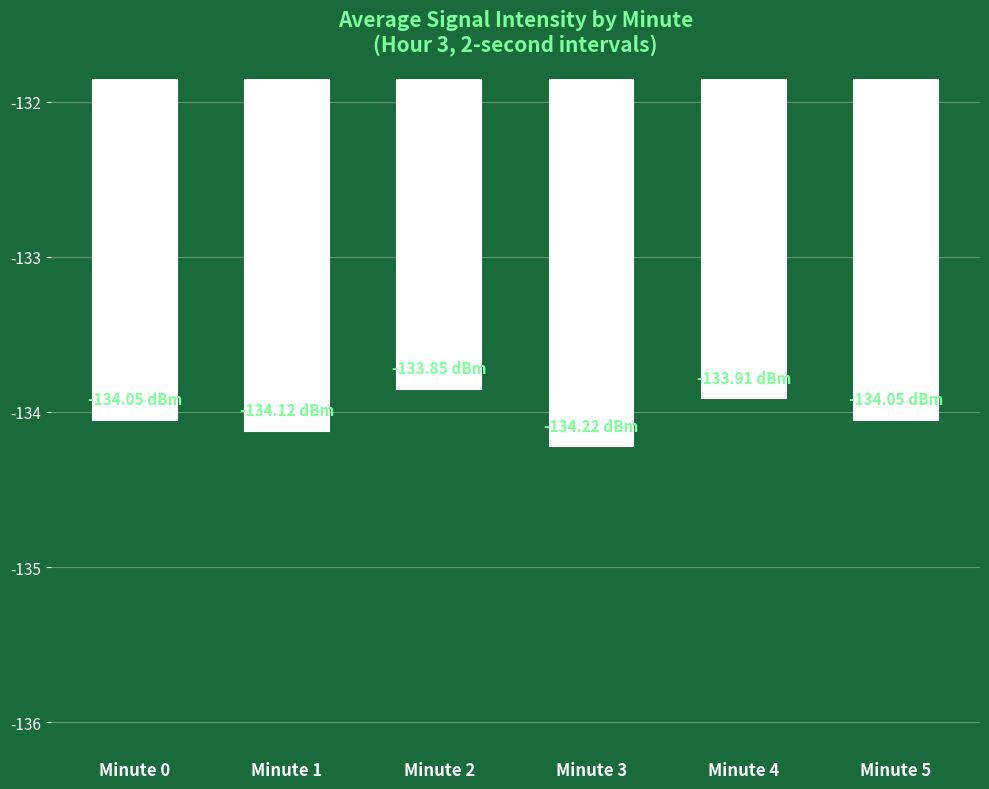

How many bars are there in total?

6